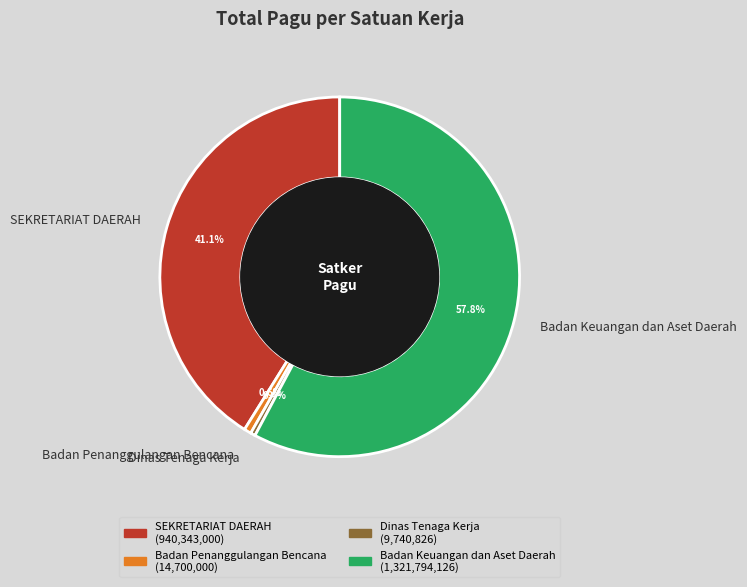

How many segments does this pie chart have?

4